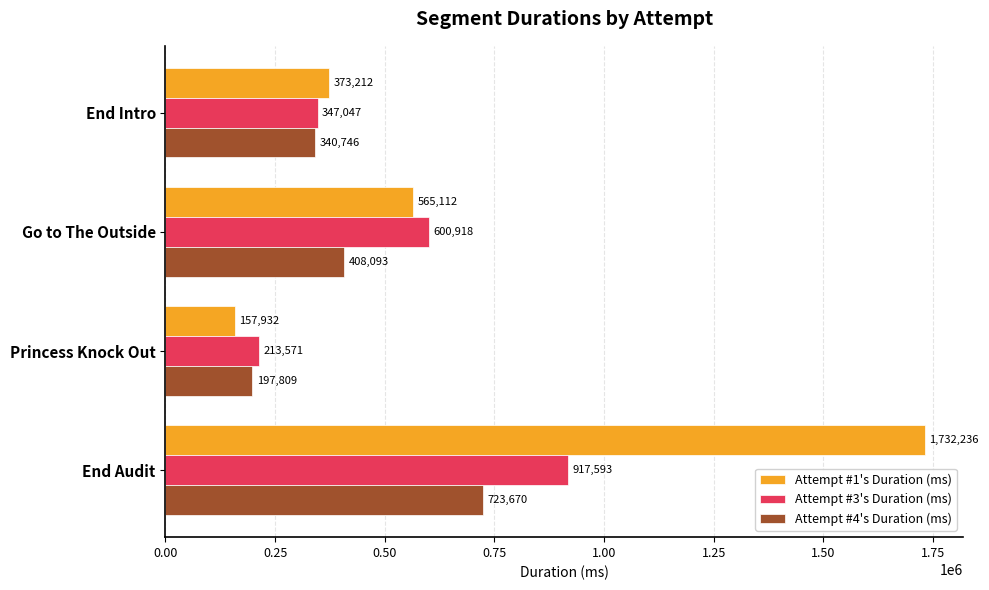

The Attempt #1's Duration (ms) series shows 373212 at End Intro. True or false?

True